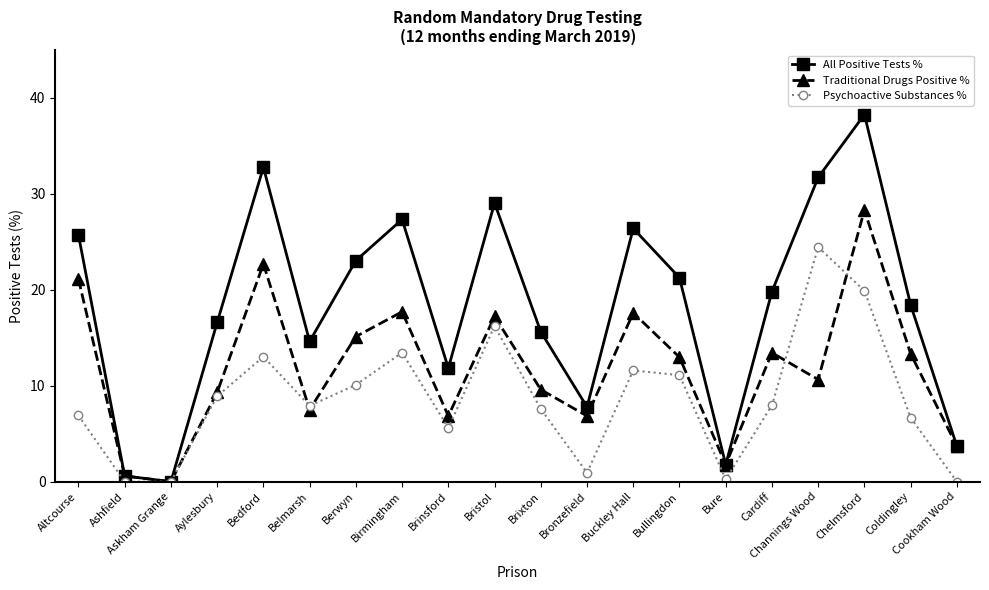

Where is the first local minimum for Traditional Drugs Positive %?

Askham Grange